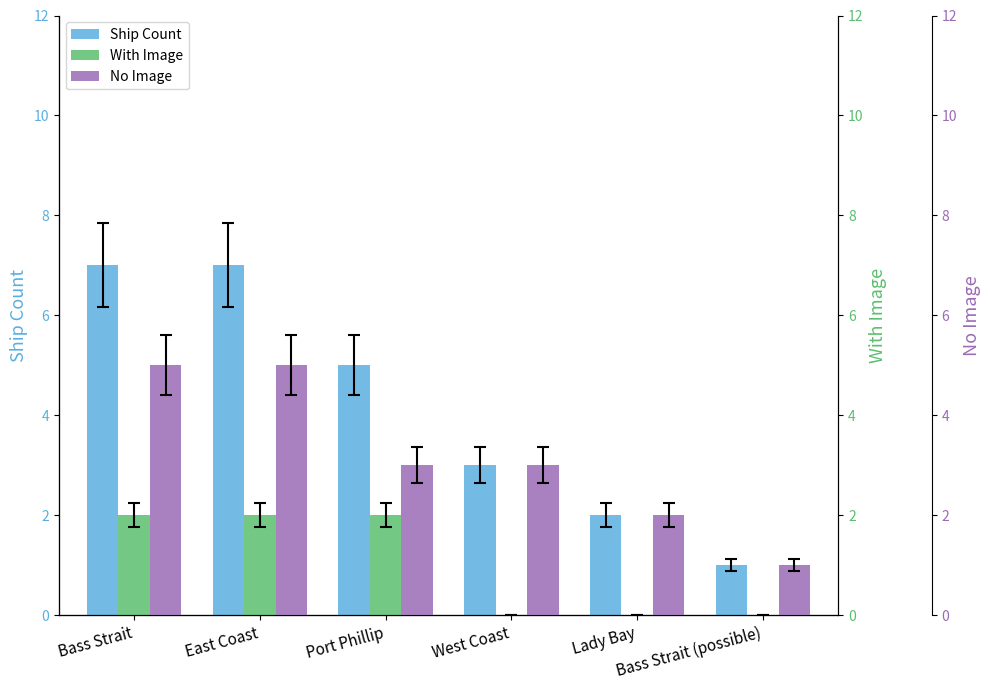

What is the difference between the With Image values at Port Phillip and West Coast?

2